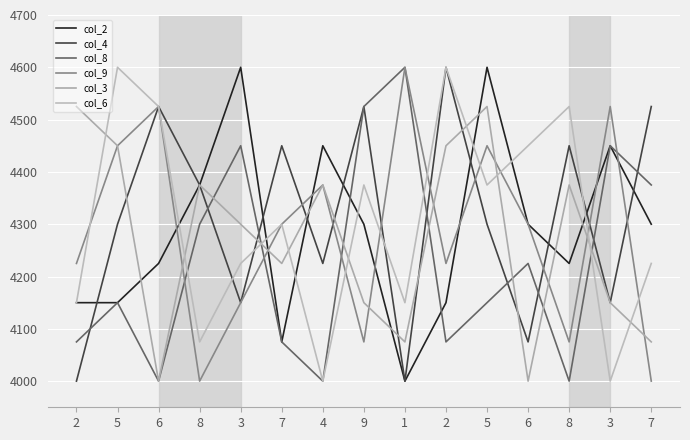

Does the chart have visible grid lines?

Yes